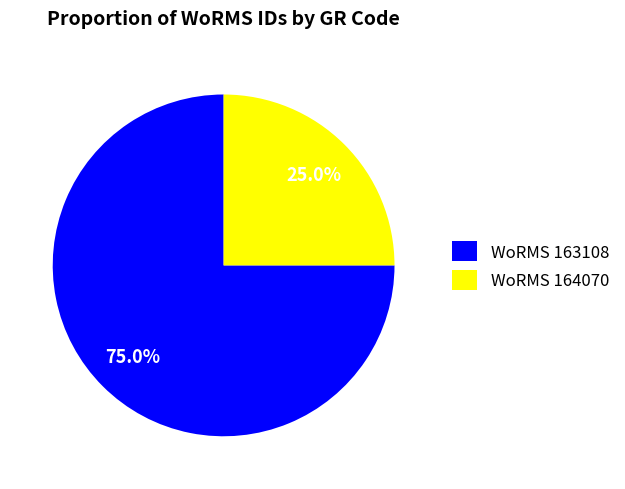

Is there any slice that represents more than half of the pie?

Yes